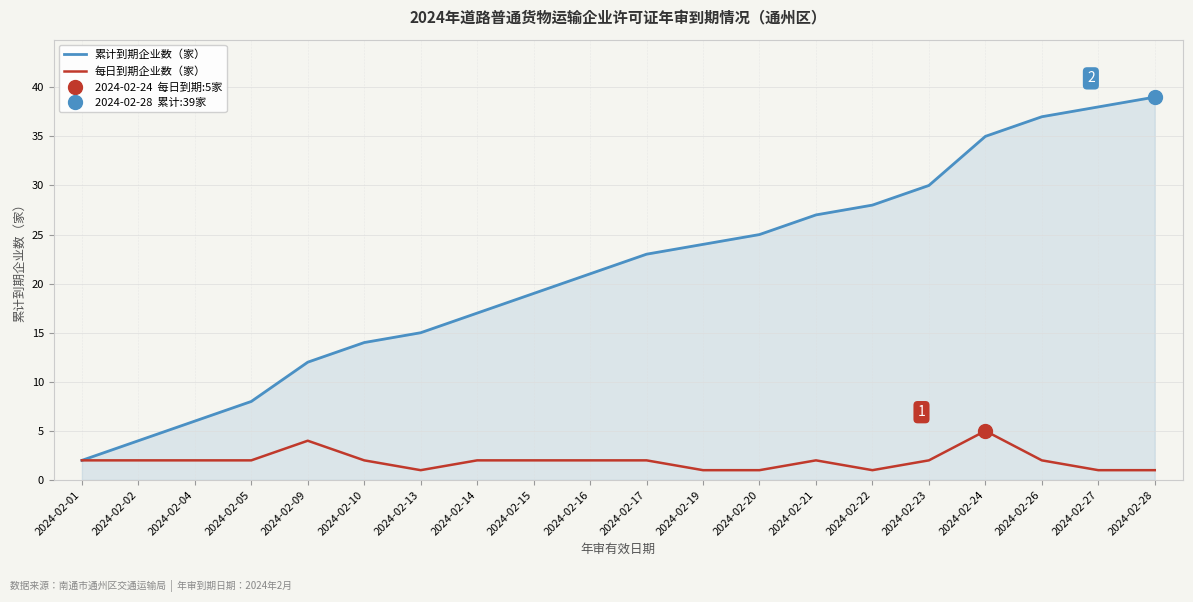

True or false: 每日到期企业数（家） and 累计到期企业数（家） intersect in this chart.

False